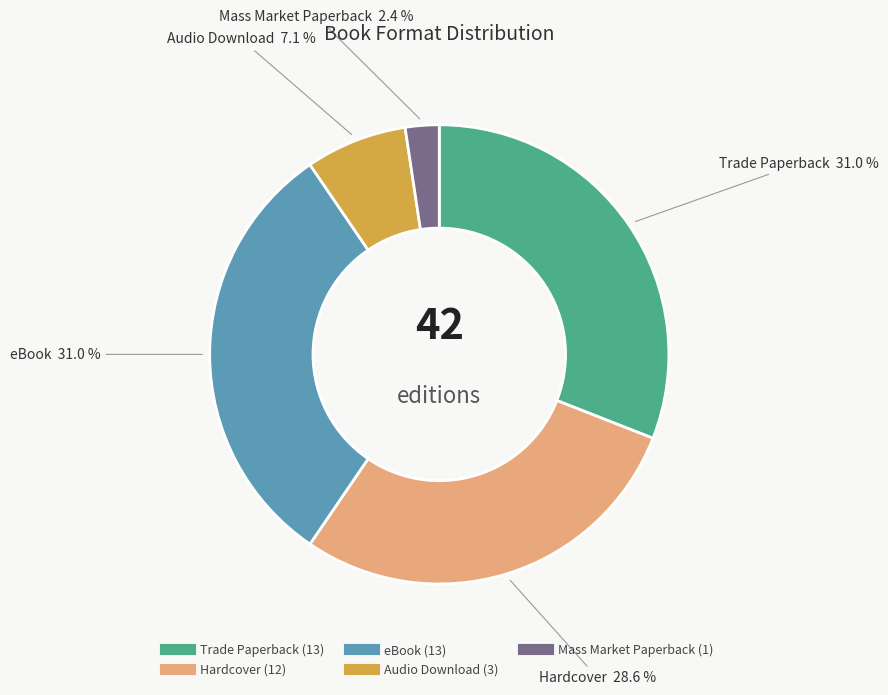

Which has a higher value, Mass Market Paperback or Audio Download?

Audio Download